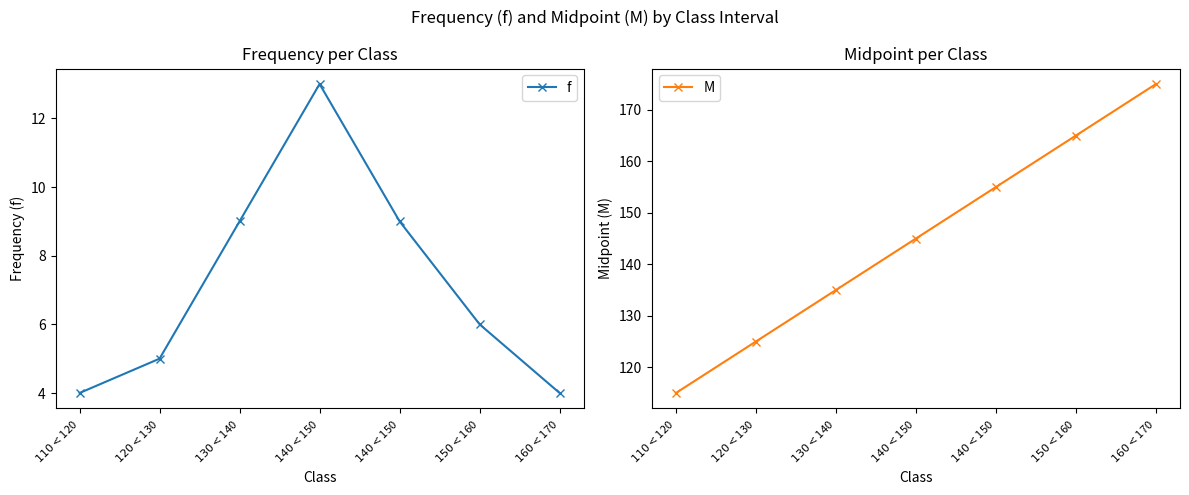

True or false: M has more than 2 interior local peaks.

False